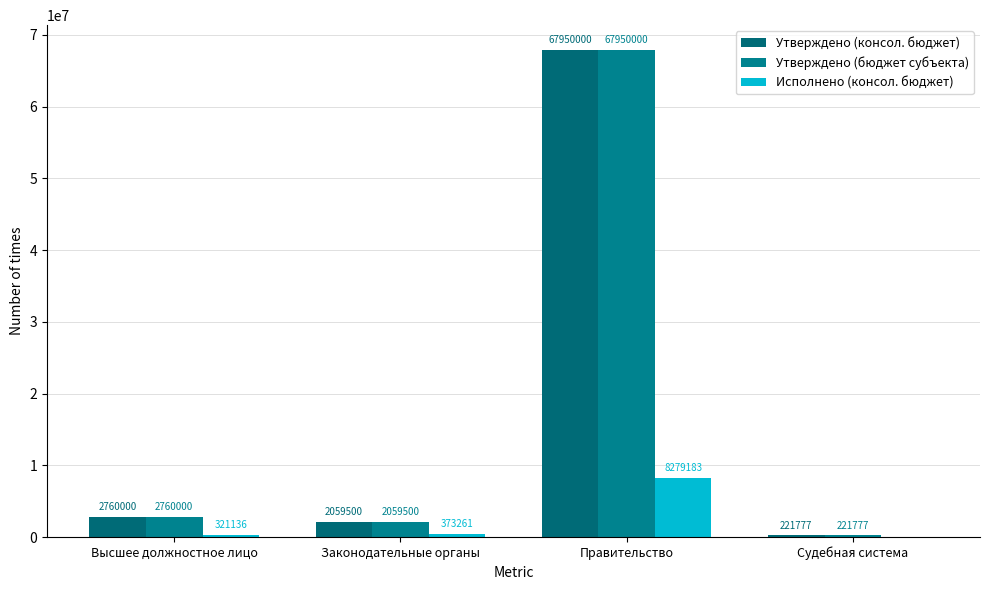

How many series are shown in this chart?

3